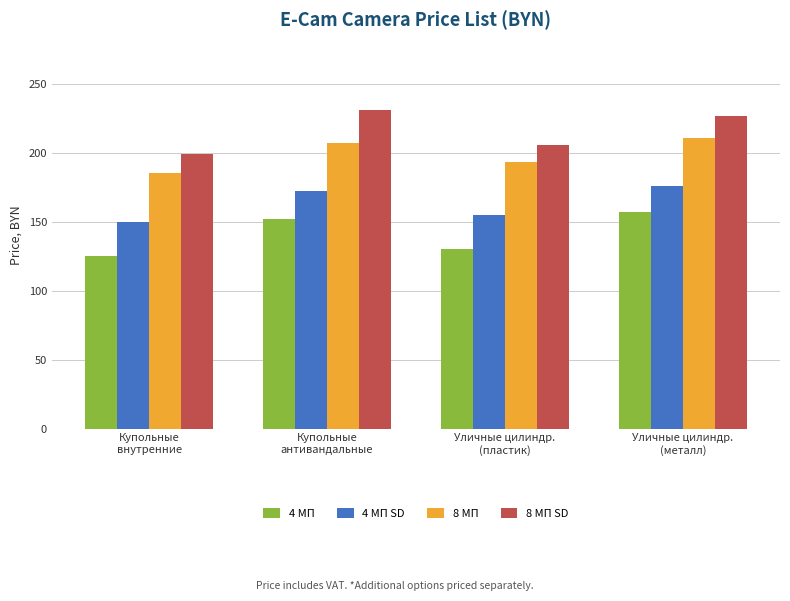

The 8 МП SD series shows 140 at Уличные цилиндр.
(металл). True or false?

False